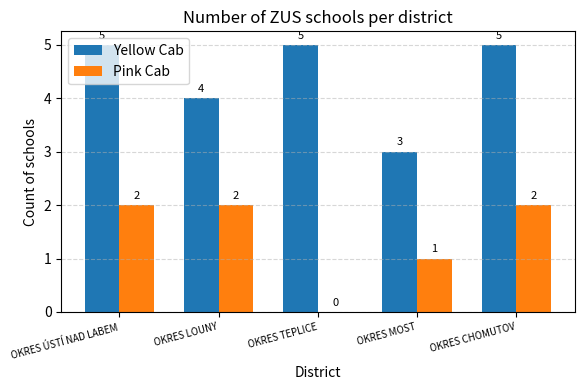

How many Yellow Cab values are between 4 and 5?

4